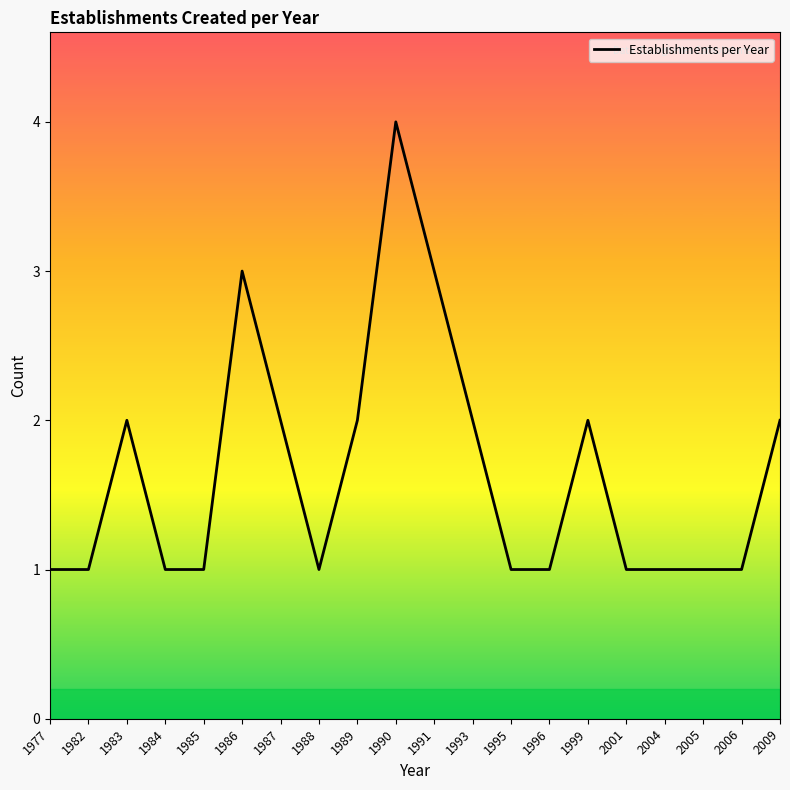

Is it true that the value at 1989 is 1?

False